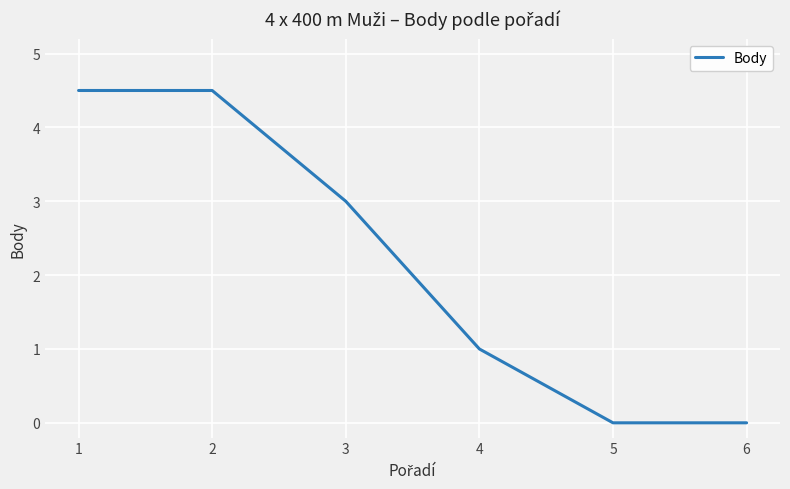

What is the sum of all values?

13.0